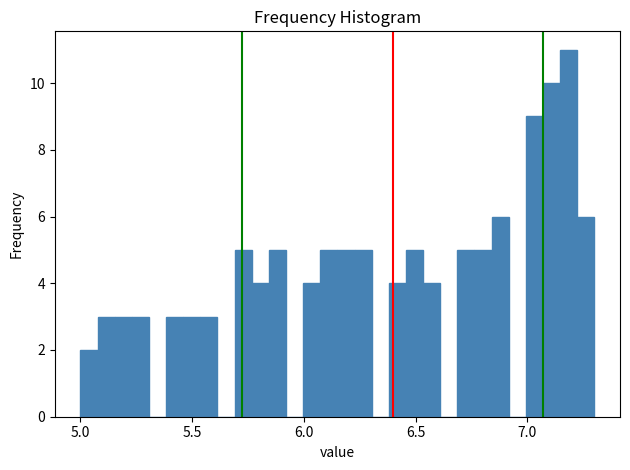

Read against the x-axis, roughly where is the centre of the tallest bar?

7.20